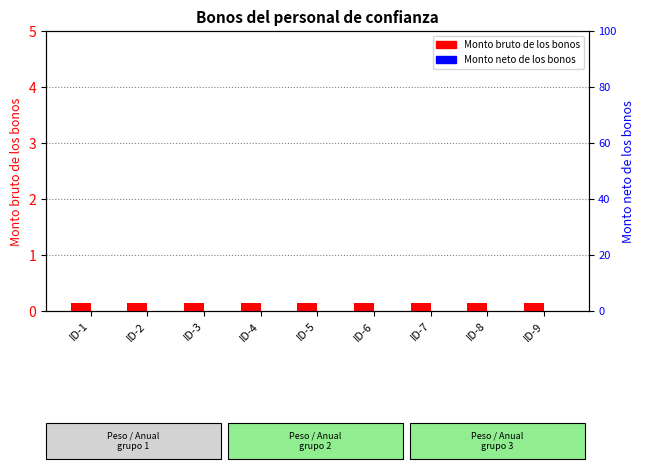

What is the spread (max minus min) of values at ID-4?

0.1